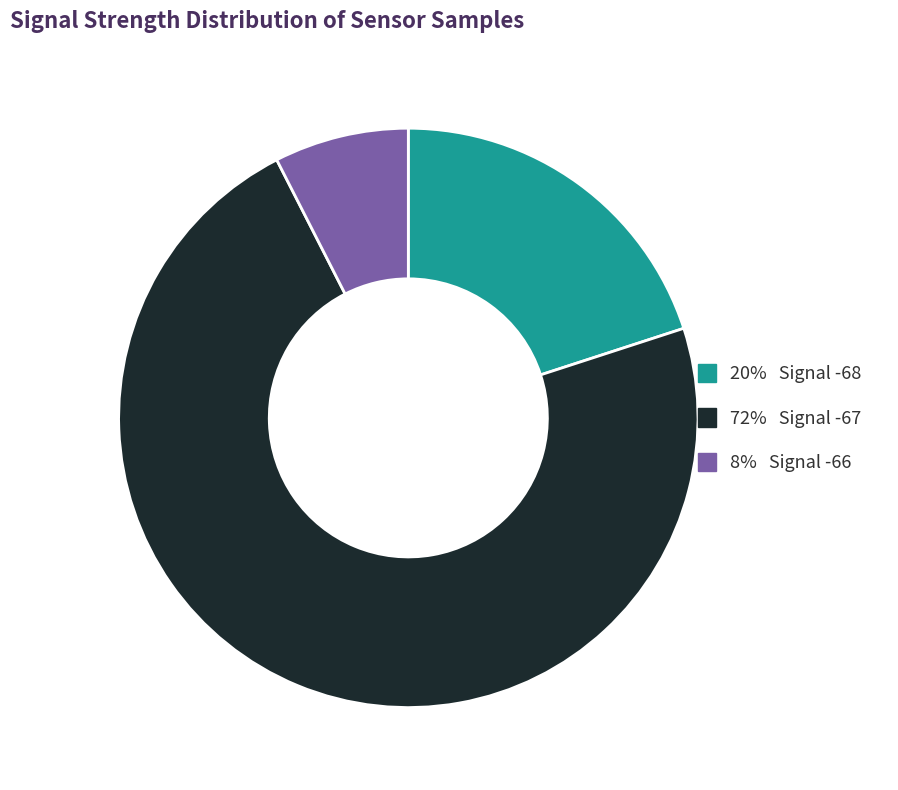

Count the number of slices in the pie.

3